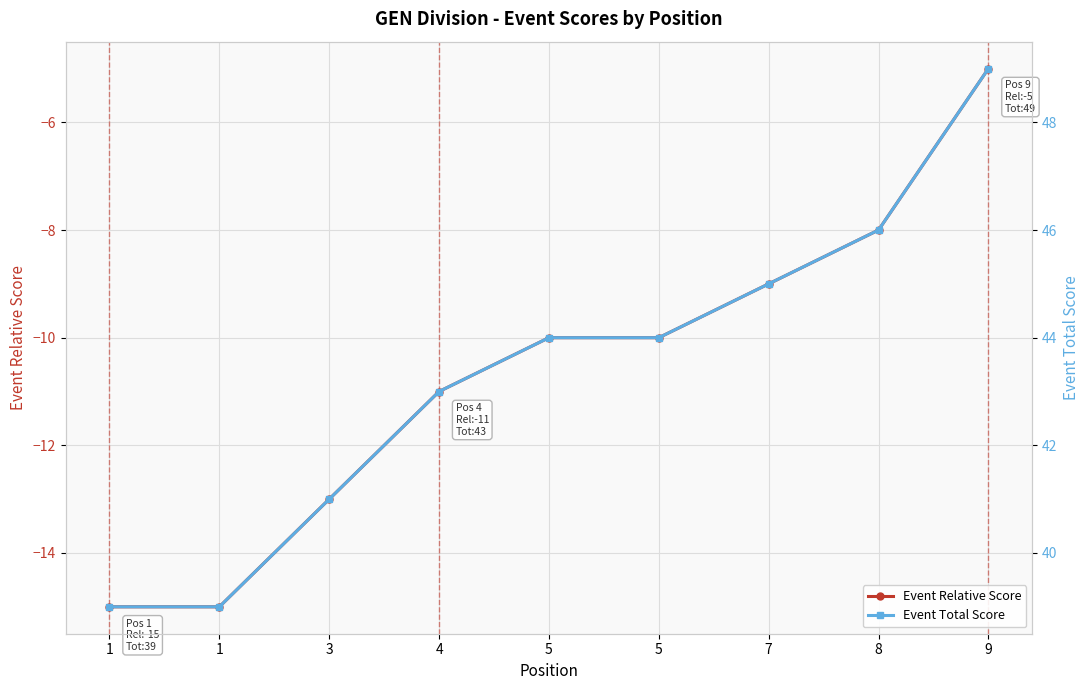

True or false: Event Relative Score and Event Total Score cross at least once.

False